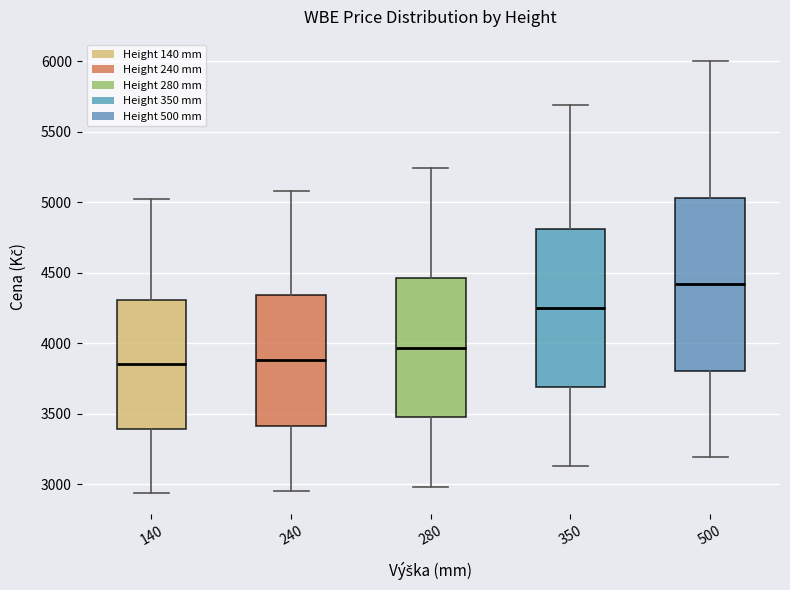

Where is the upper edge of the box at x = 350 on the y-axis? The values are not printed on the chart, so give them approximately, as read against the axis.

4800